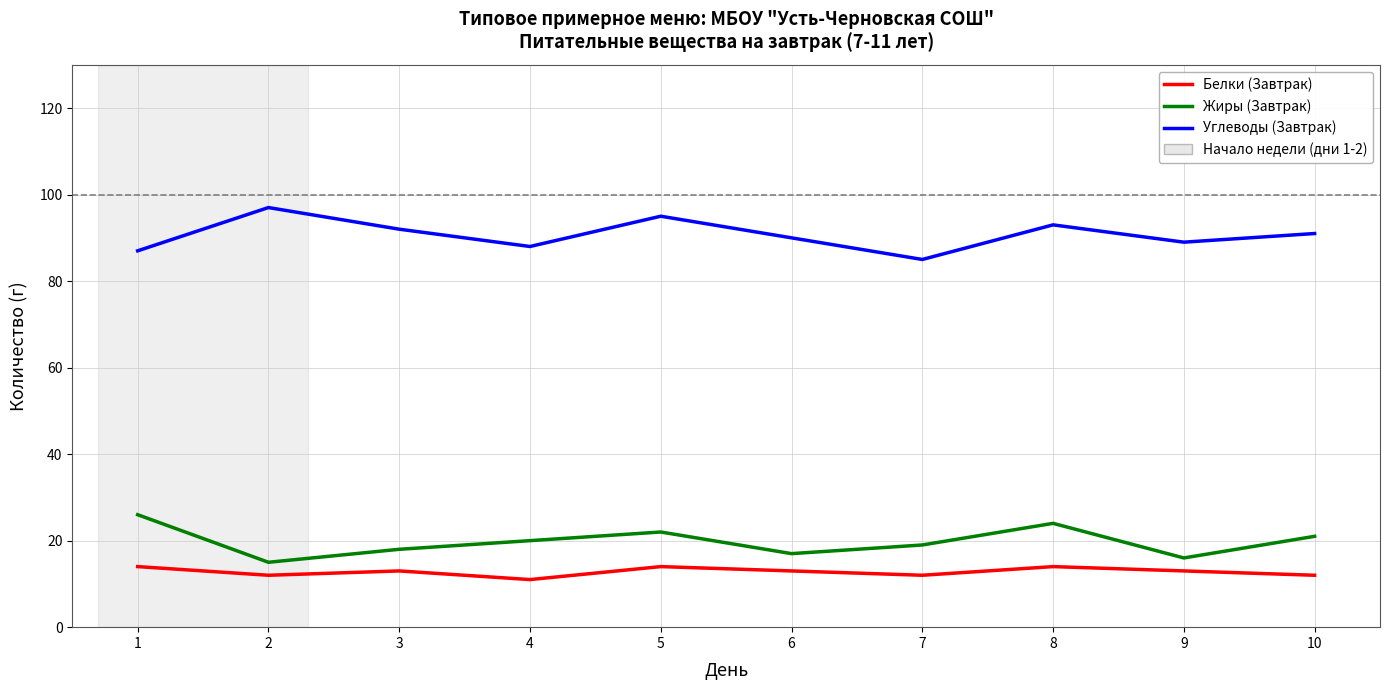

Does the chart have visible grid lines?

Yes